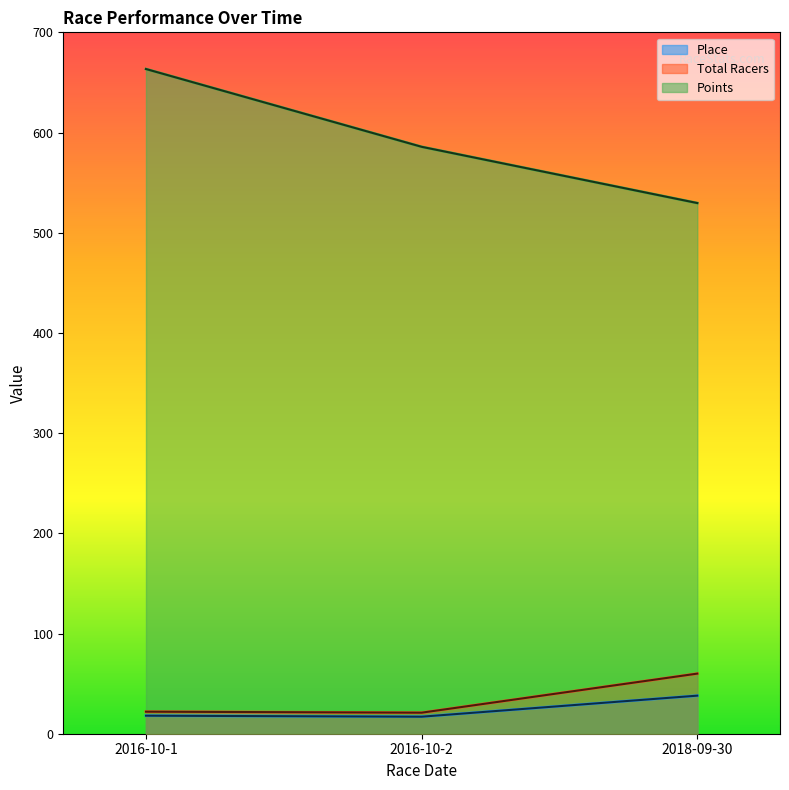

True or false: Total Racers has a value of 60.0 at 2018-09-30.

True